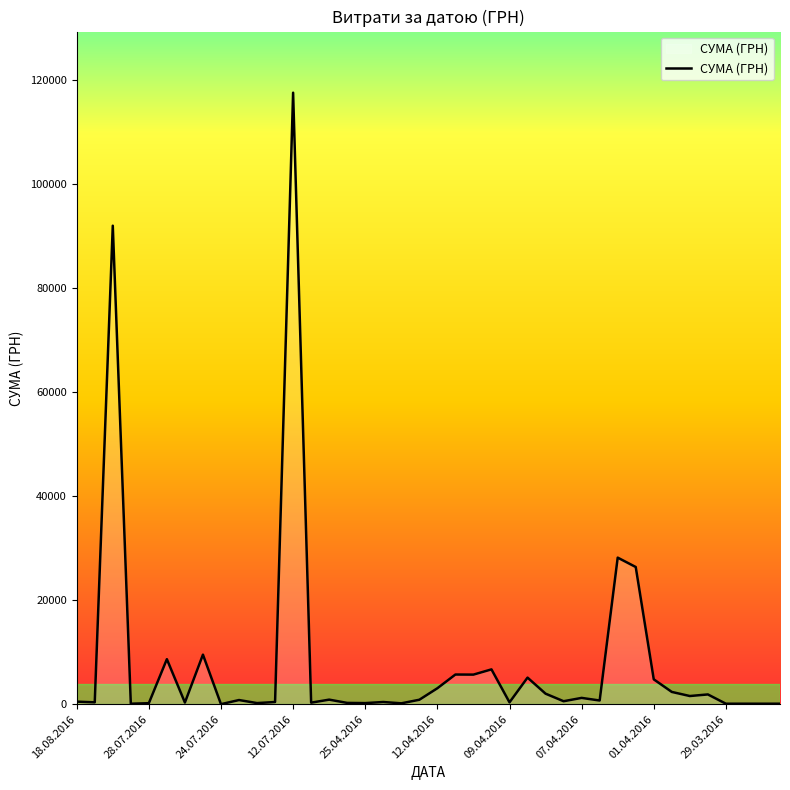

What is the maximum value shown in the chart?

117568.8